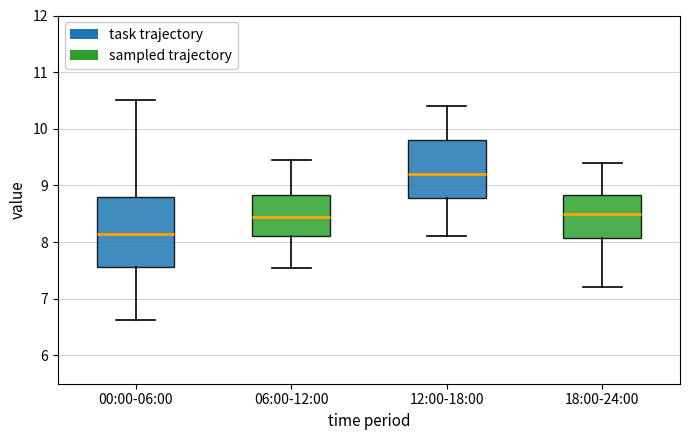

Where does the median line of the box for 00:00-06:00 sit on the y-axis? The values are not printed on the chart, so give them approximately, as read against the axis.

8.1